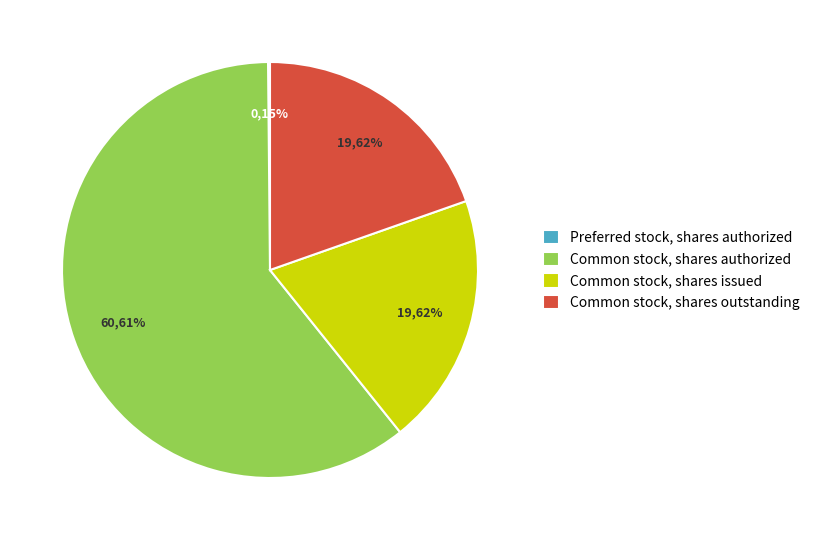

What is the smallest slice in the pie chart?

Preferred stock, shares authorized